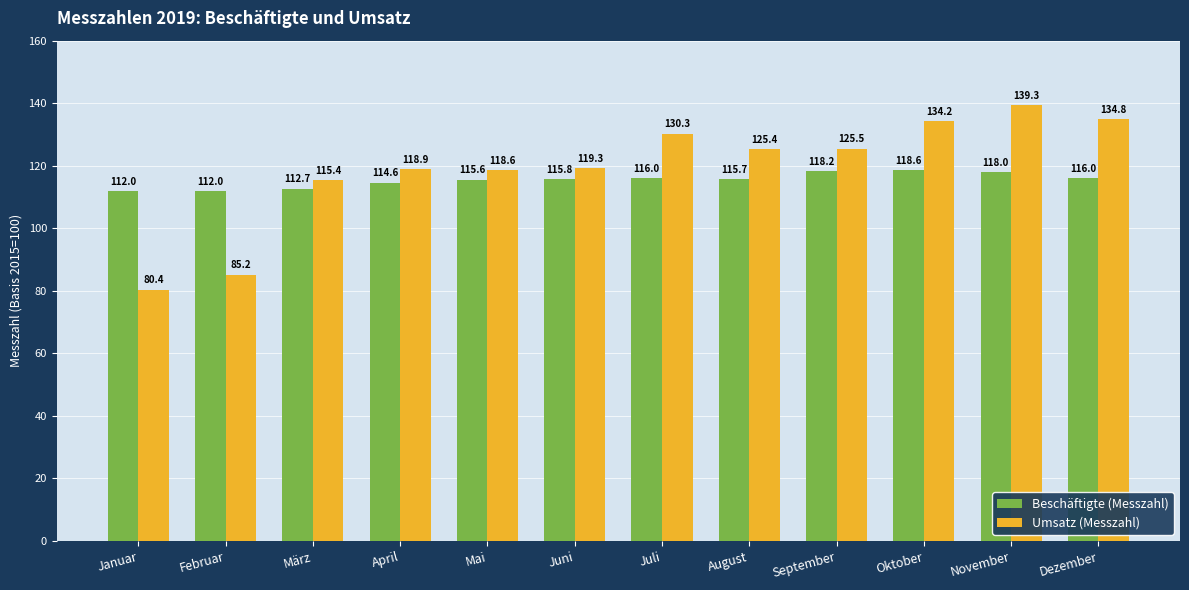

Where does the Beschäftigte (Messzahl) series first go above 115?

Mai